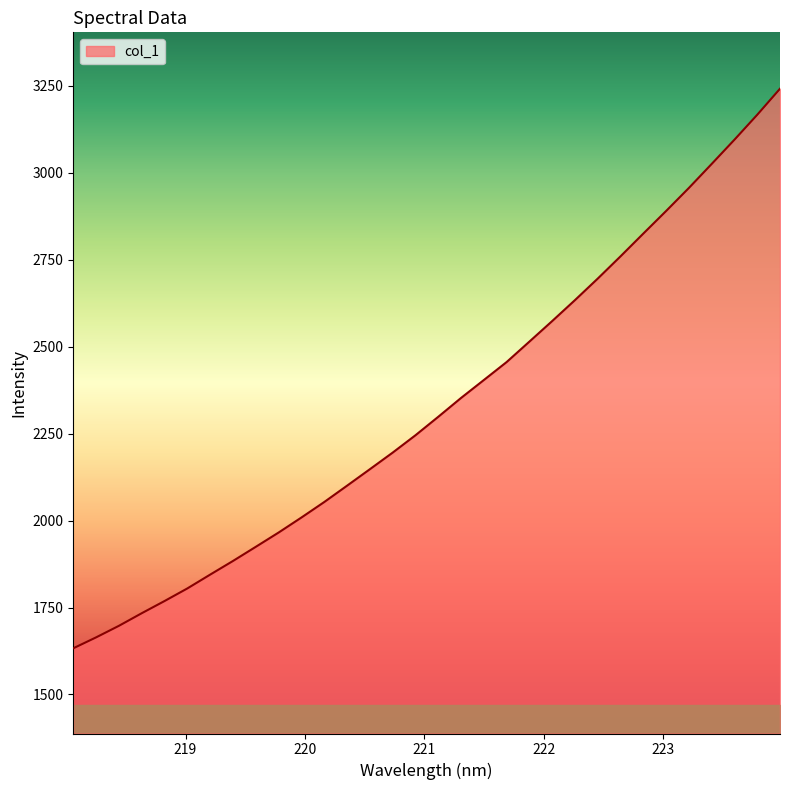

What is the smallest value displayed?

1632.8